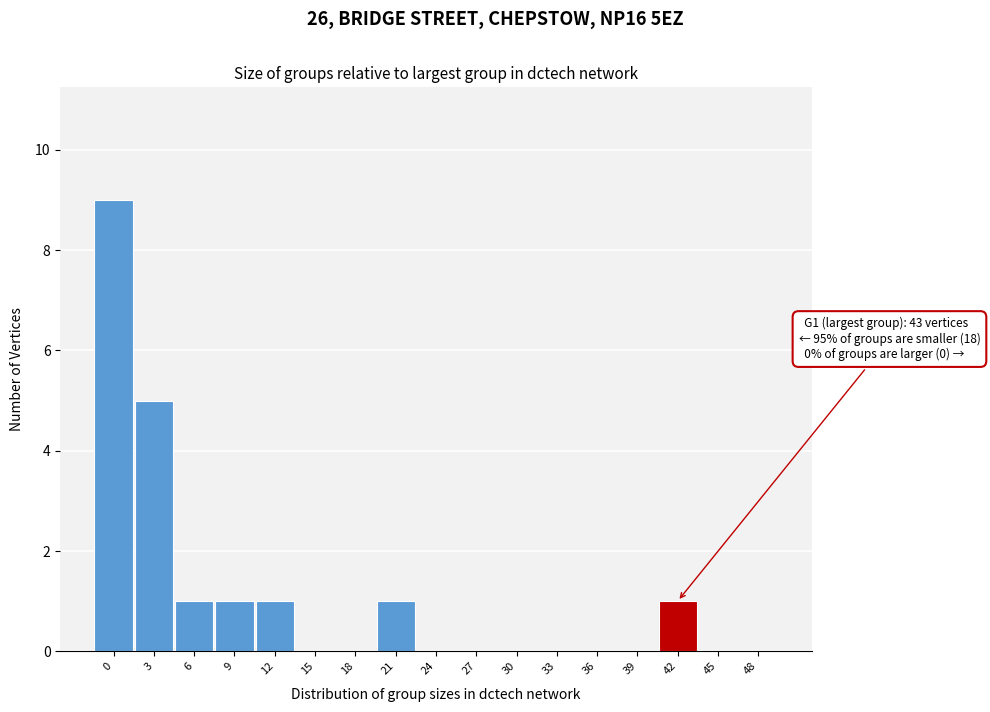

Reading right to left, transcribe all the data shown in this chart.

48=0	45=0	42=1	39=0	36=0	33=0	30=0	27=0	24=0	21=1	18=0	15=0	12=1	9=1	6=1	3=5	0=9